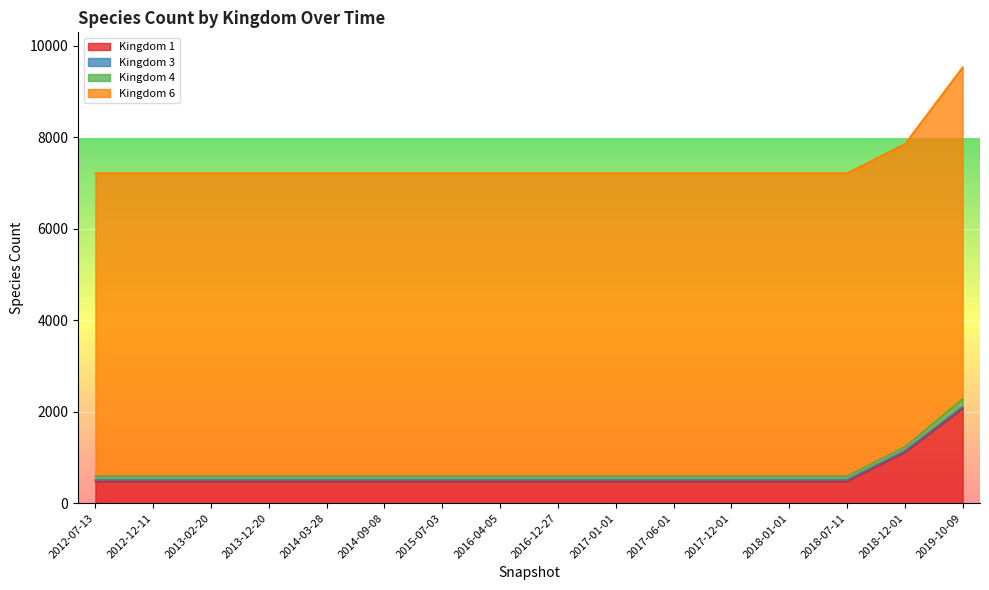

What is the smallest value displayed?

34